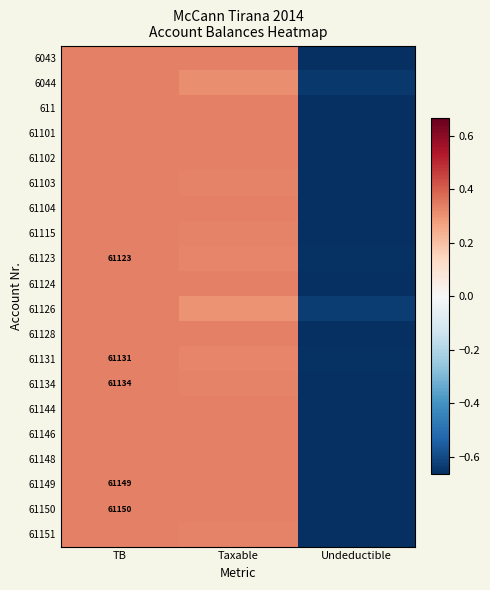

What is the difference between the 61131 values at Undeductible and Taxable?

1.0